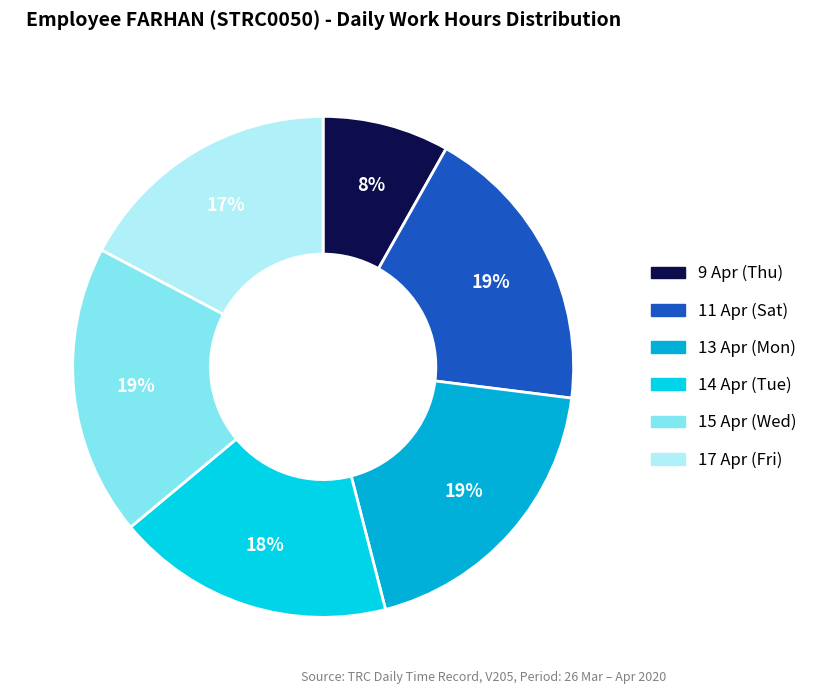

Which category has the smallest portion of the pie?

9 Apr (Thu)